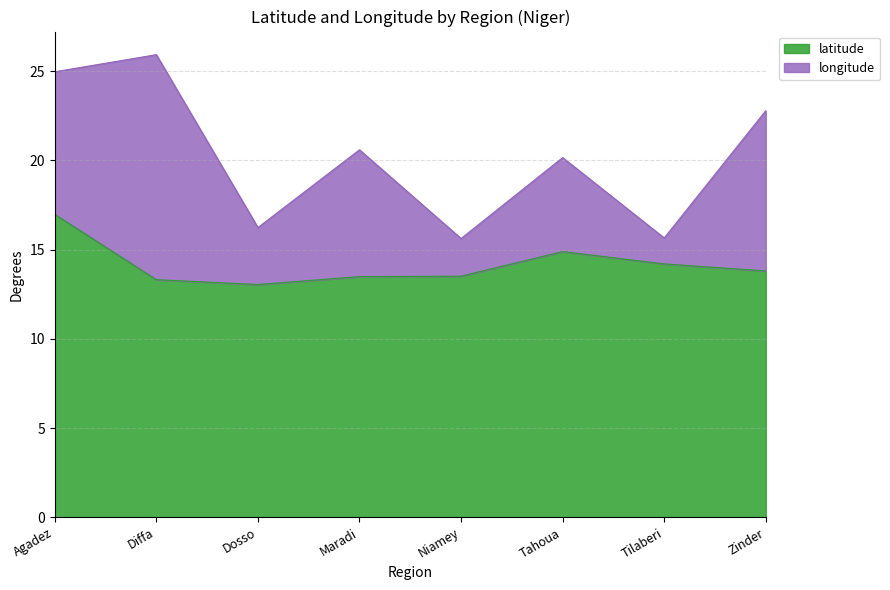

Rank the categories by value from highest to lowest.

Agadez, Tahoua, Tilaberi, Zinder, Niamey, Maradi, Diffa, Dosso